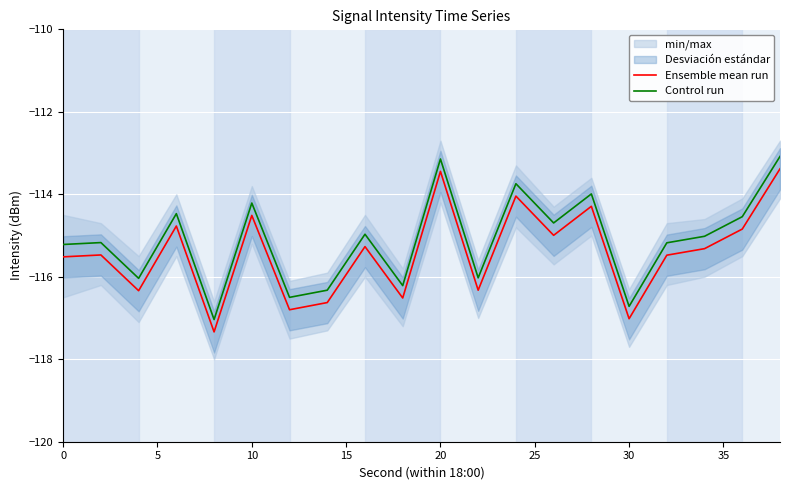

Reading left to right, extract all data points from this chart.

Ensemble mean run: -115.5	-115.5	-116.3	-114.8	-117.3	-114.5	-116.8	-116.6	-115.3	-116.5	-113.4	-116.3	-114.0	-115.0	-114.3	-117.0	-115.5	-115.3	-114.8	-113.4
Control run: -115.2	-115.2	-116.0	-114.5	-117.0	-114.2	-116.5	-116.3	-115.0	-116.2	-113.1	-116.0	-113.7	-114.7	-114.0	-116.7	-115.2	-115.0	-114.5	-113.1